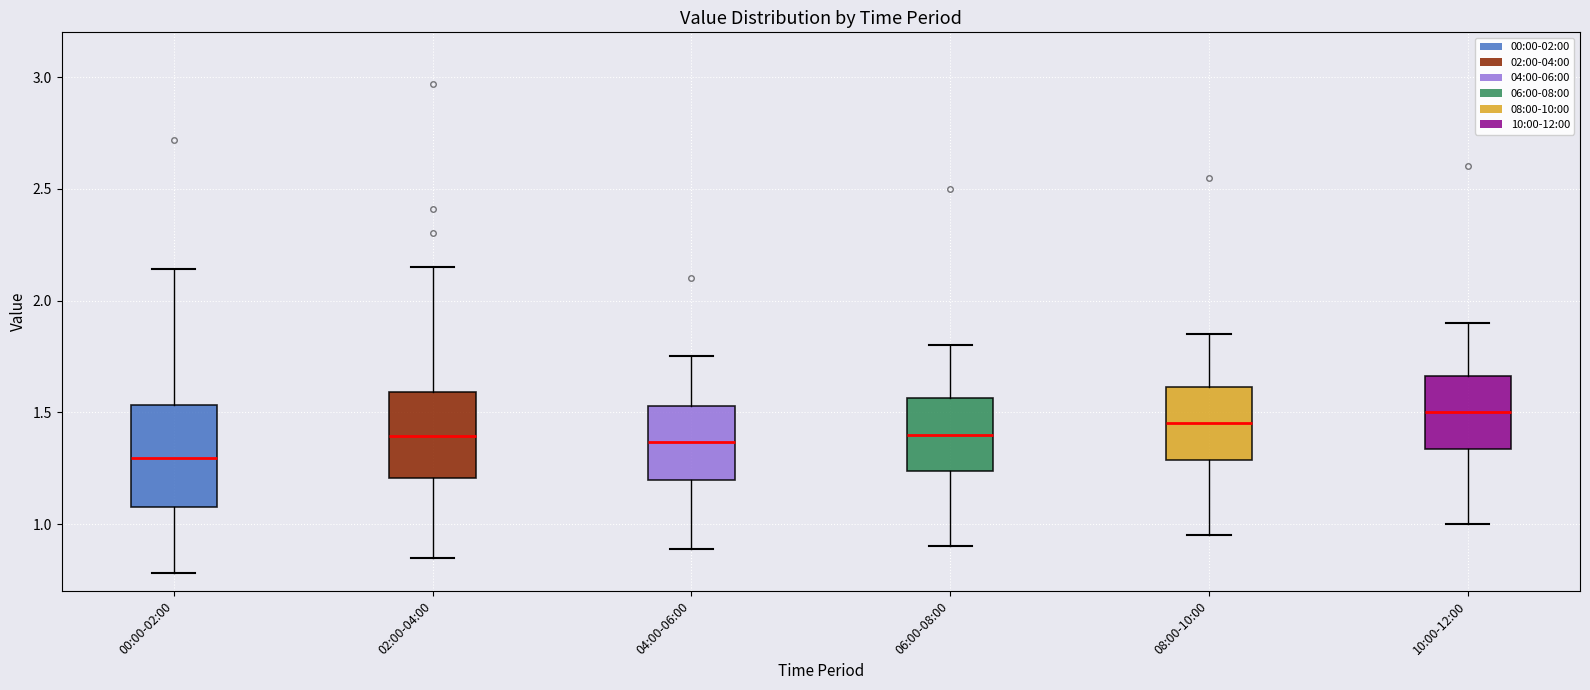

Reading left to right, transcribe this box plot: for each box, give where its median line is, the range the box spans, and where its two whiskers end, as read against the y-axis. The values are not printed on the chart, so give them approximately, as read against the axis.

00:00-02:00: median 1.30, box 1.10 to 1.55, whiskers 0.80 to 2.15
02:00-04:00: median 1.40, box 1.20 to 1.60, whiskers 0.85 to 2.15
04:00-06:00: median 1.35, box 1.20 to 1.55, whiskers 0.90 to 1.75
06:00-08:00: median 1.40, box 1.25 to 1.55, whiskers 0.90 to 1.80
08:00-10:00: median 1.45, box 1.30 to 1.60, whiskers 0.95 to 1.85
10:00-12:00: median 1.50, box 1.35 to 1.65, whiskers 1.00 to 1.90